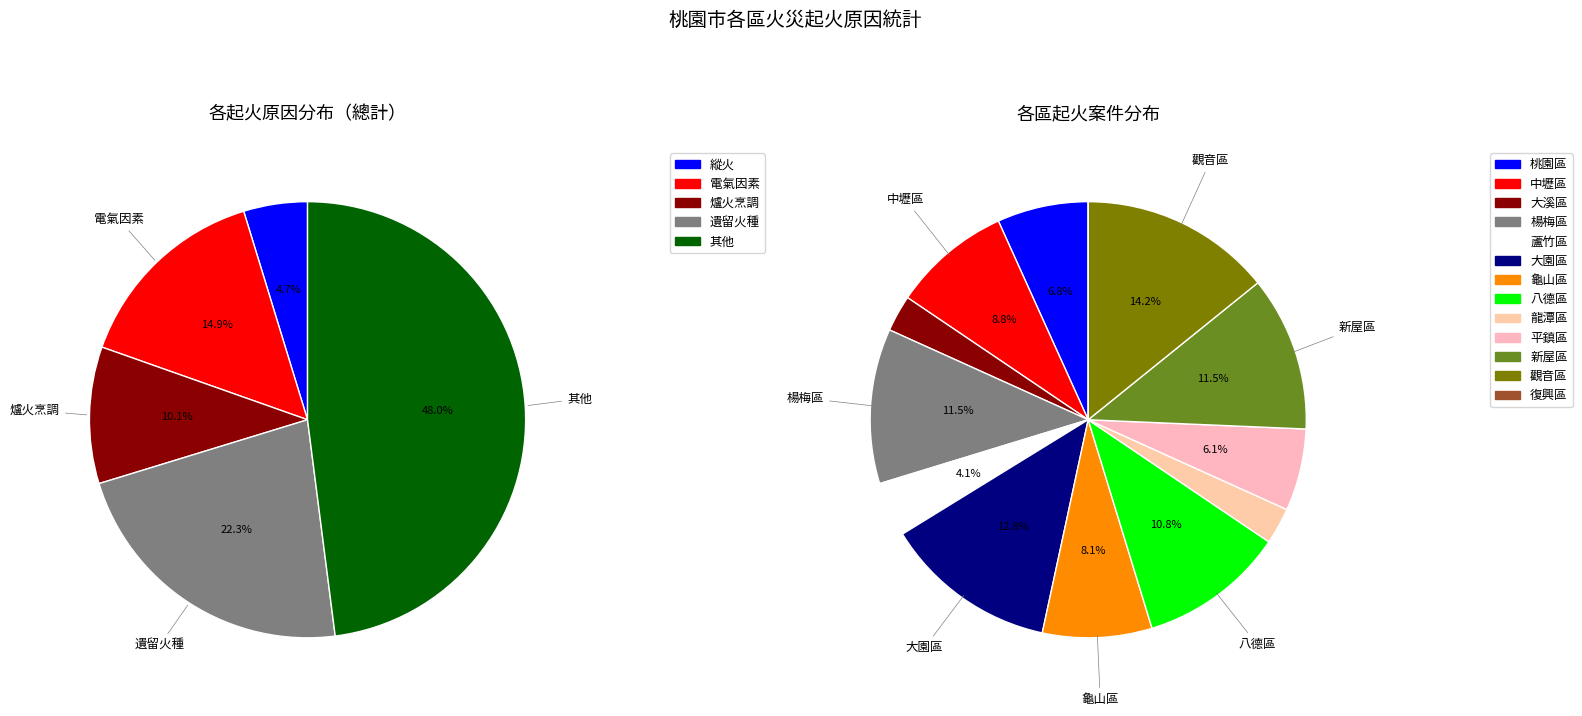

Is the sum of 復興區 and 桃園區 greater than half?

No